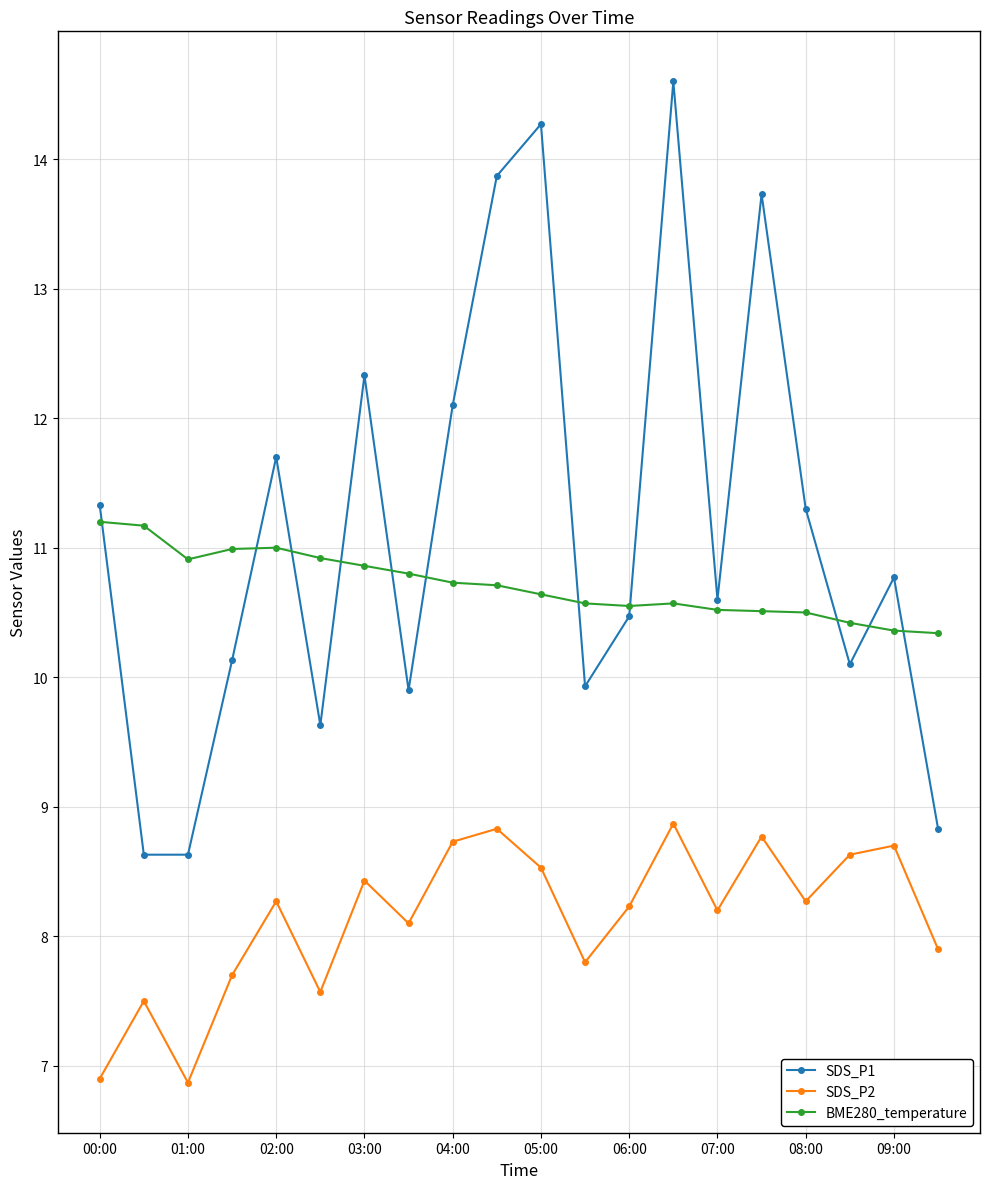

Which series has the largest range (max minus min)?

SDS_P1